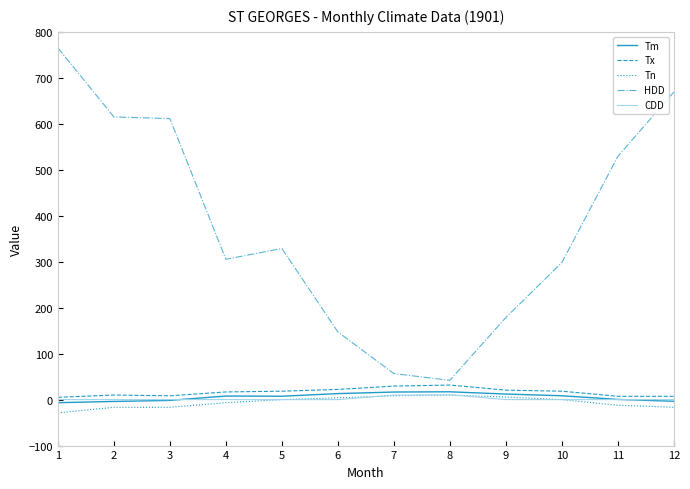

True or false: HDD and Tm intersect in this chart.

False